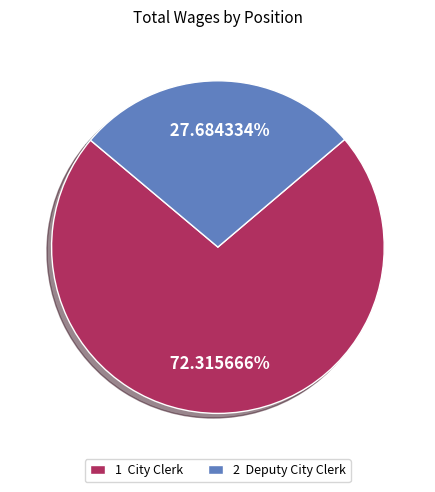

Between 1 City Clerk and 2 Deputy City Clerk, which is larger?

1 City Clerk